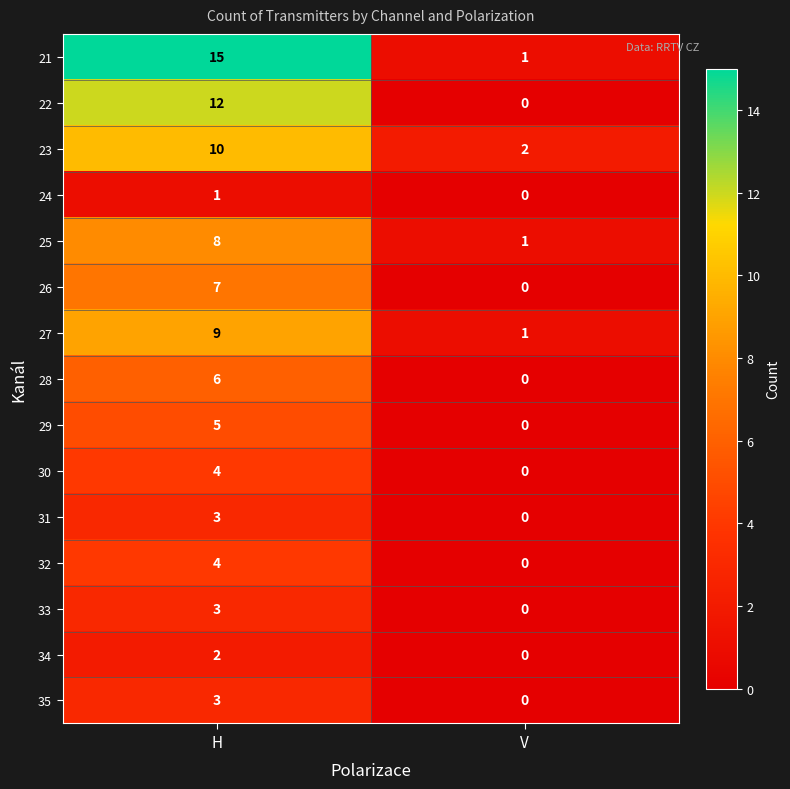

How many categories are shown in the chart?

2